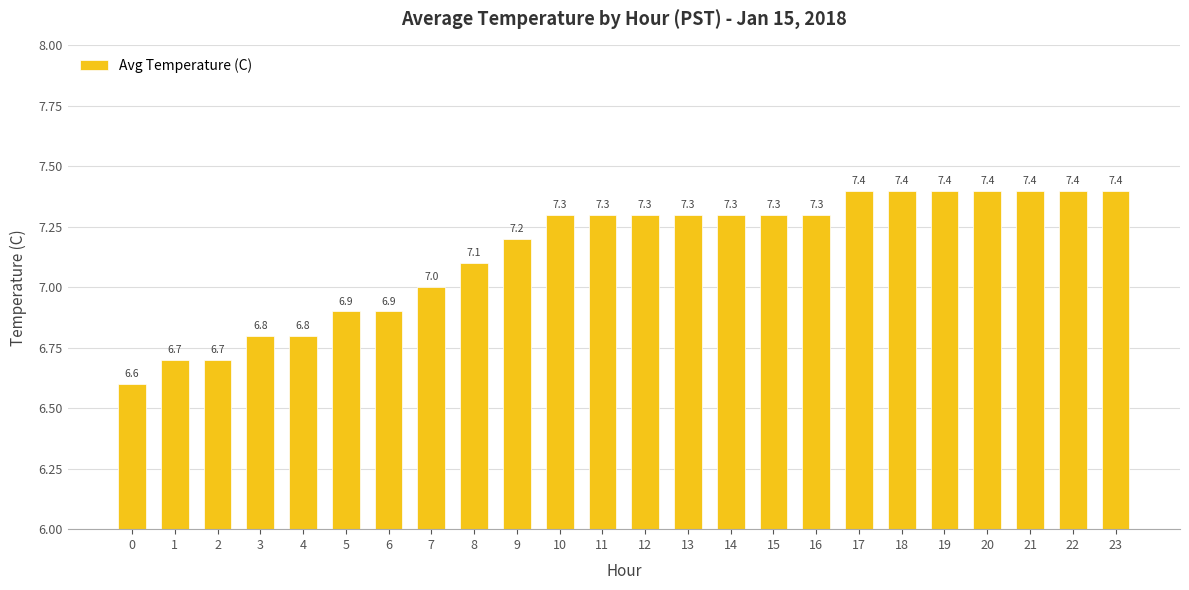

What value does the data have at 2?

6.7